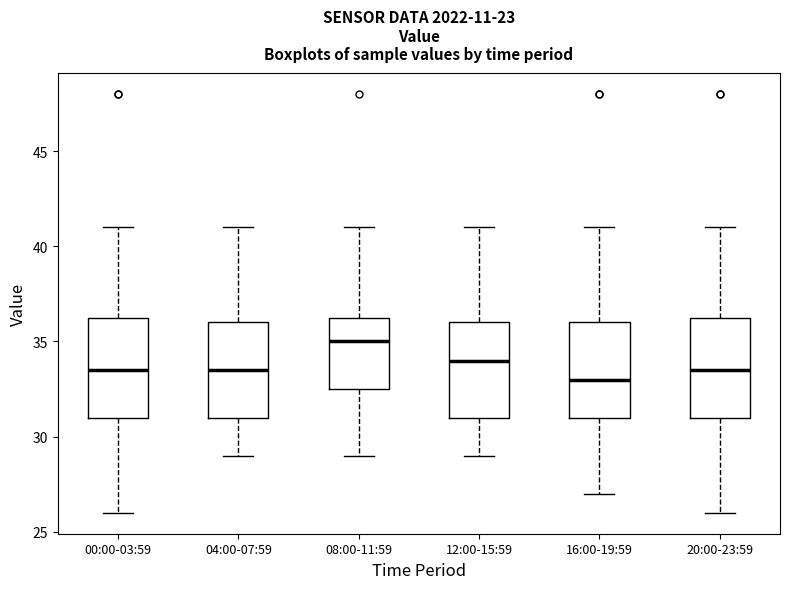

Reading left to right, read every box against the y-axis: the position of its median line, the range the box covers, and the ends of its whiskers. The values are not printed on the chart, so give them approximately, as read against the axis.

00:00-03:59: median 33.5, box 31.0 to 36.5, whiskers 26.0 to 41.0
04:00-07:59: median 33.5, box 31.0 to 36.0, whiskers 29.0 to 41.0
08:00-11:59: median 35.0, box 32.5 to 36.5, whiskers 29.0 to 41.0
12:00-15:59: median 34.0, box 31.0 to 36.0, whiskers 29.0 to 41.0
16:00-19:59: median 33.0, box 31.0 to 36.0, whiskers 27.0 to 41.0
20:00-23:59: median 33.5, box 31.0 to 36.5, whiskers 26.0 to 41.0